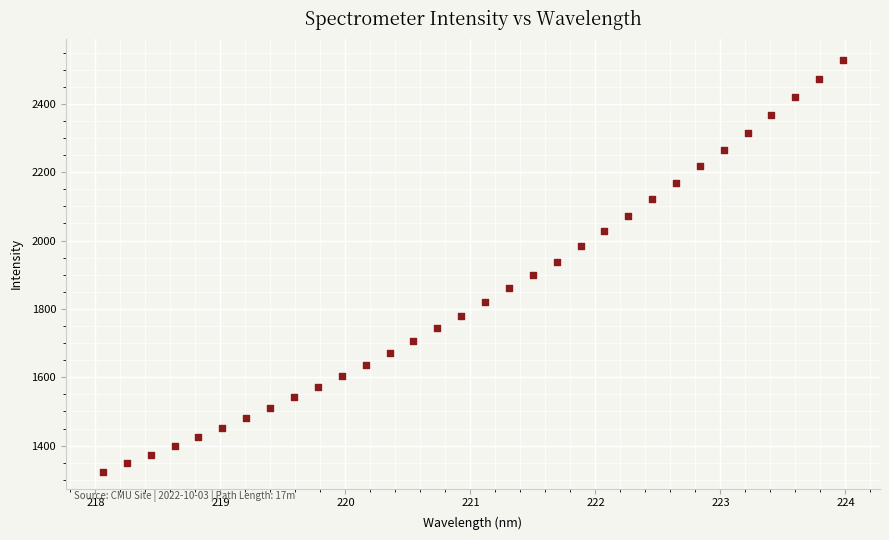

What is the range of X values (max minus min)?

5.9